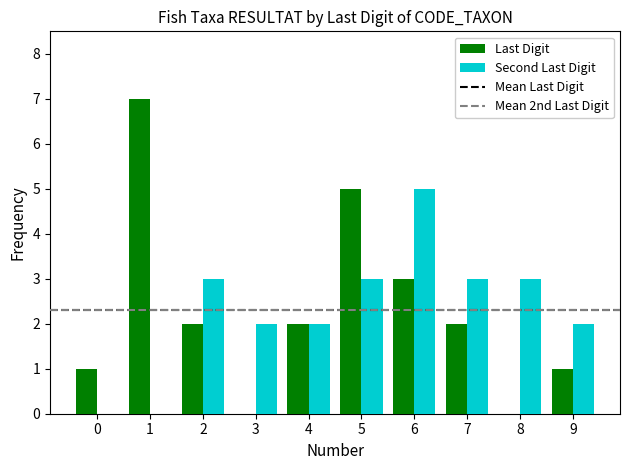

The Last Digit series shows 3 at 7. True or false?

False